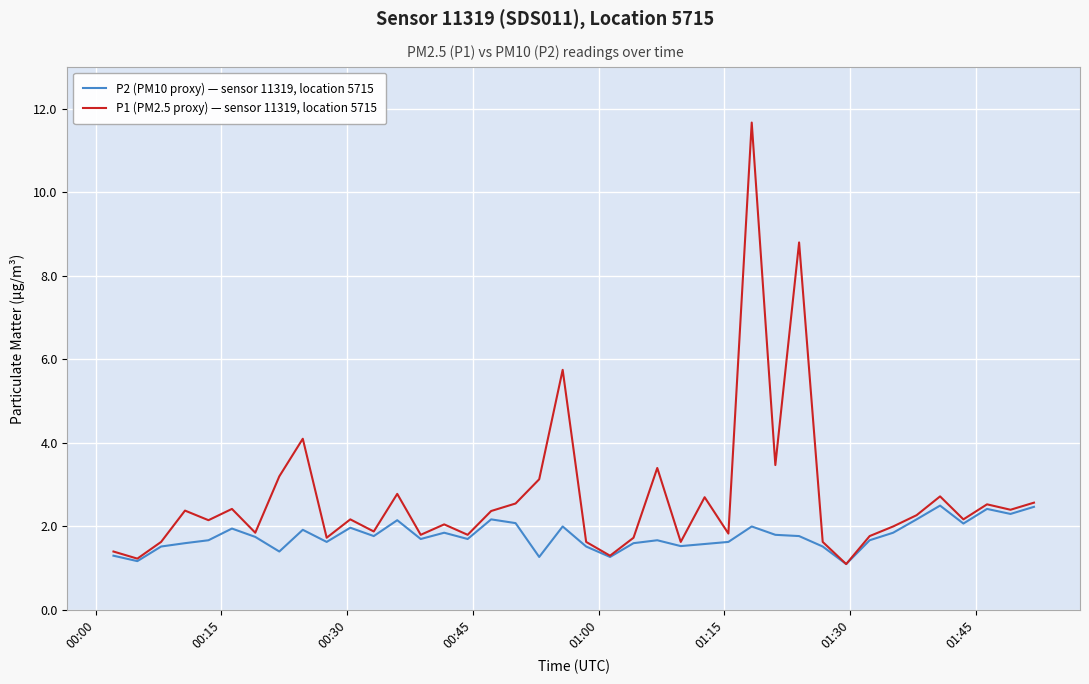

What is the maximum value shown in the chart?

11.7